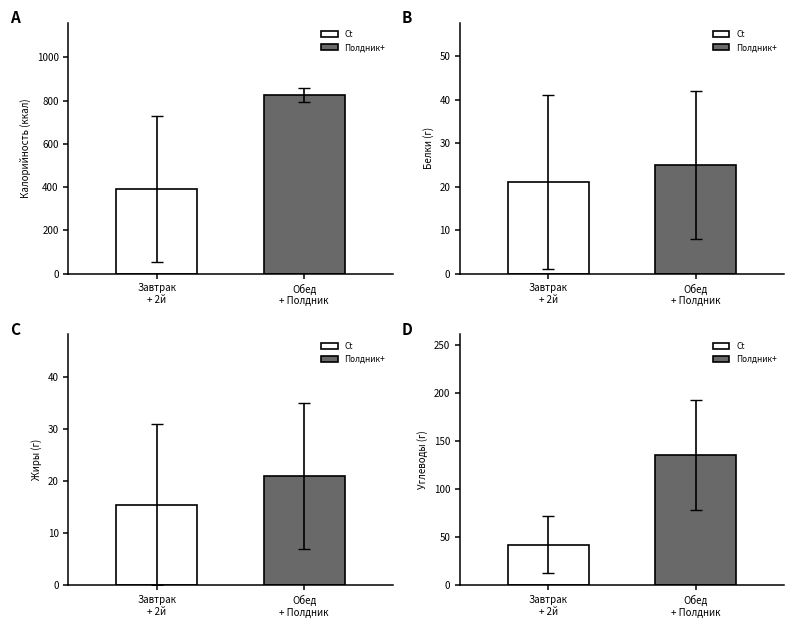

Between Обед and Завтрак, which is larger?

Обед